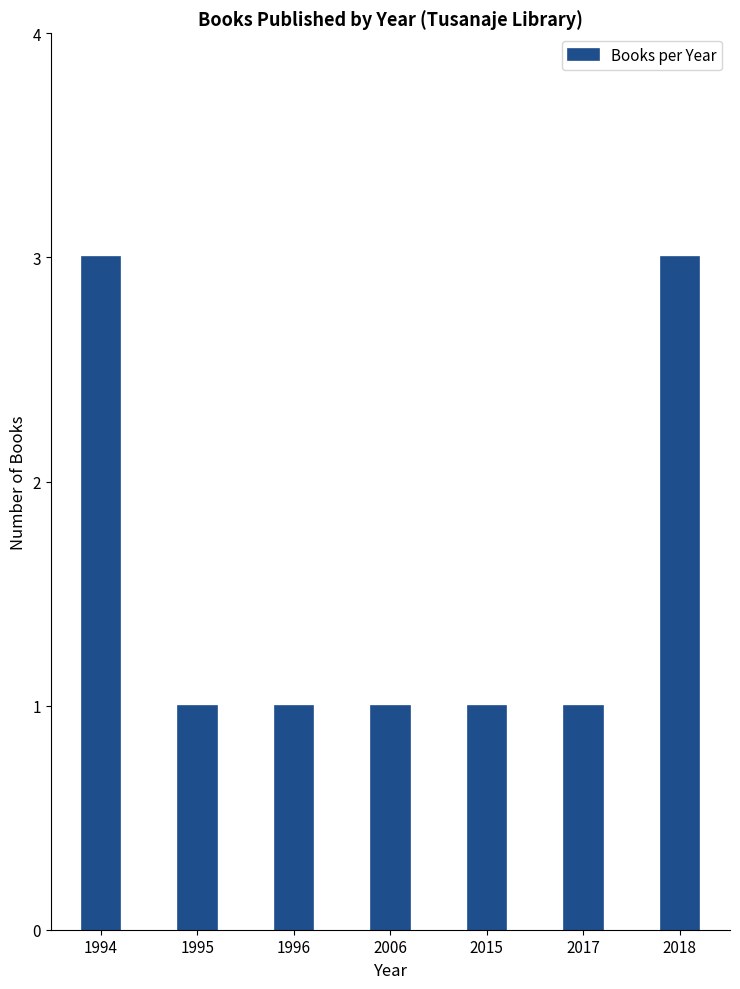

What is the change in value from 2017 to 2018?

+2